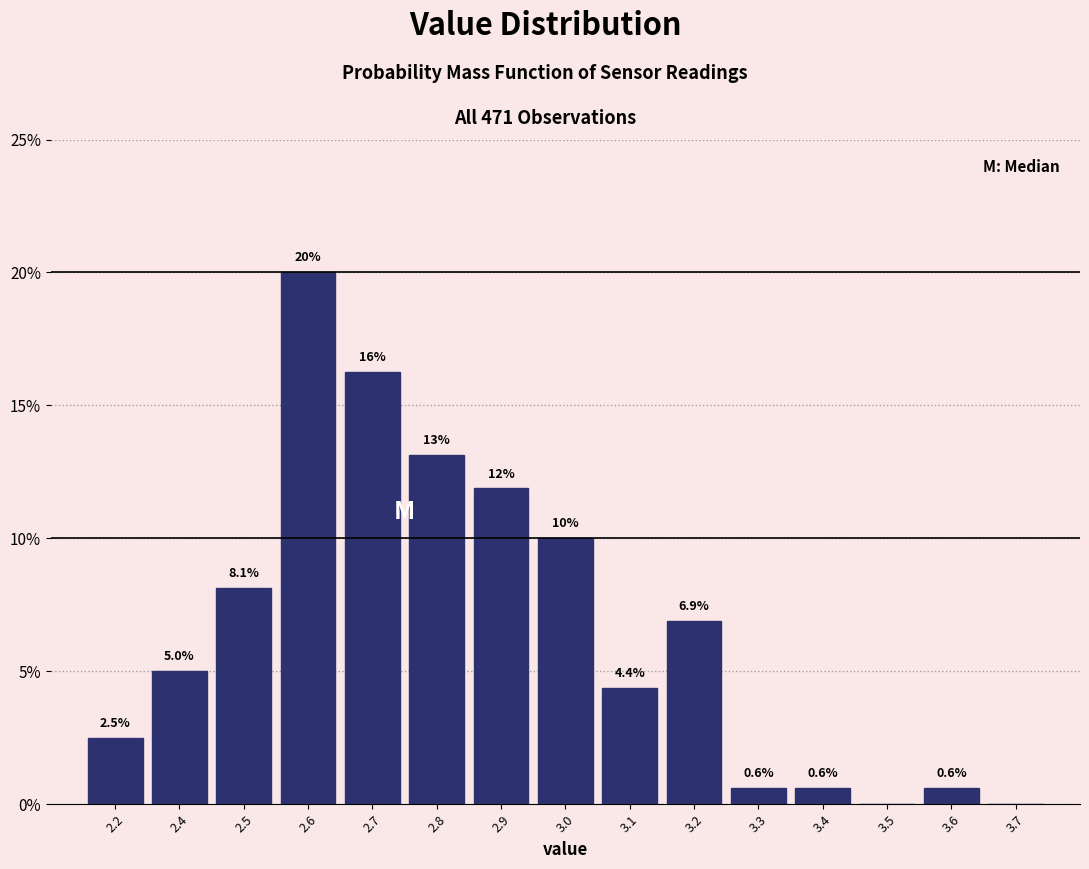

What is the change in value from 2.8 to 3.4?

-12.5